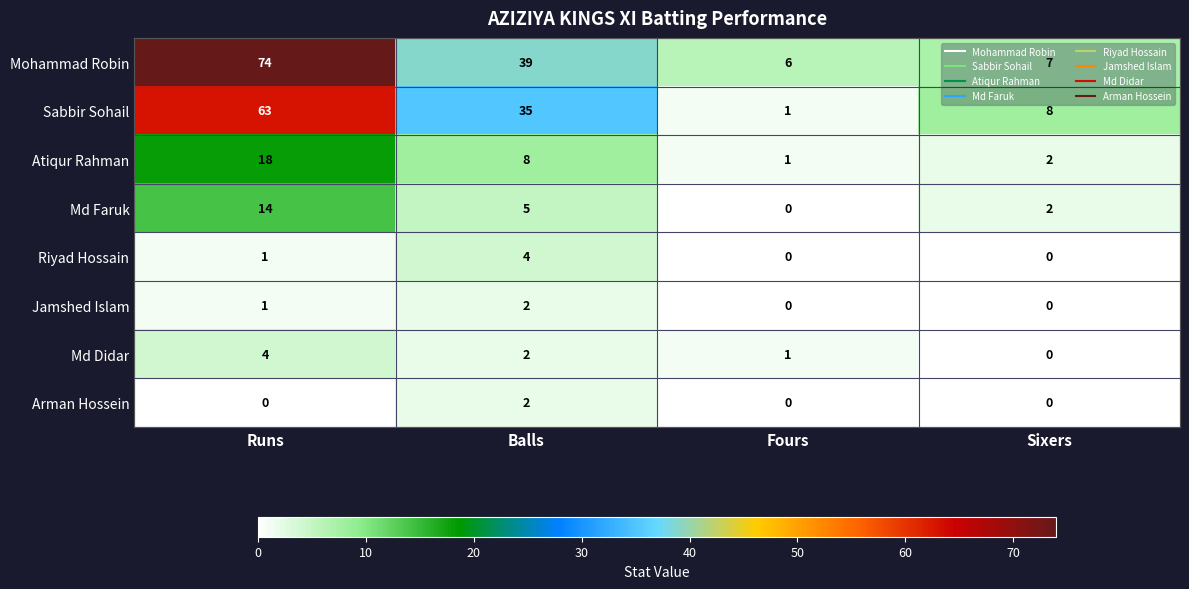

What value does the Mohammad Robin series have at Runs, to the nearest 10?

70